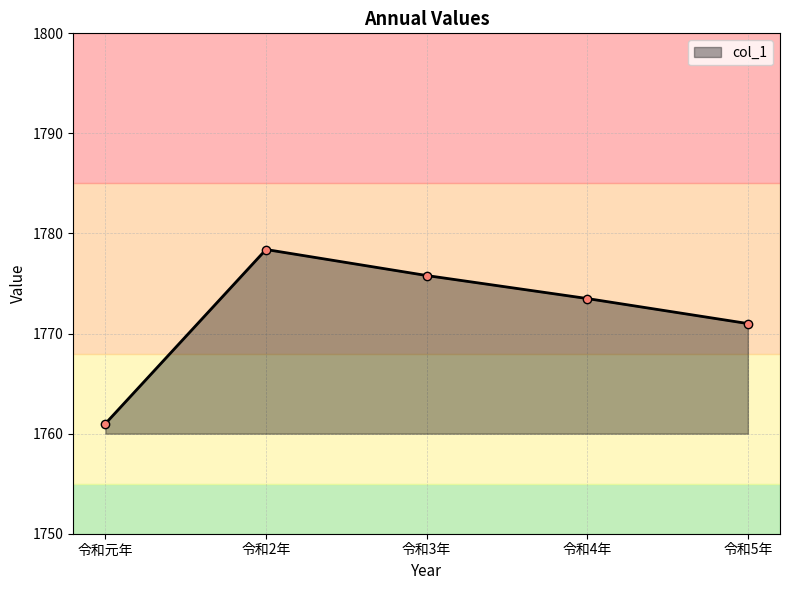

Is it true that the value at 令和3年 is 1775.8?

True